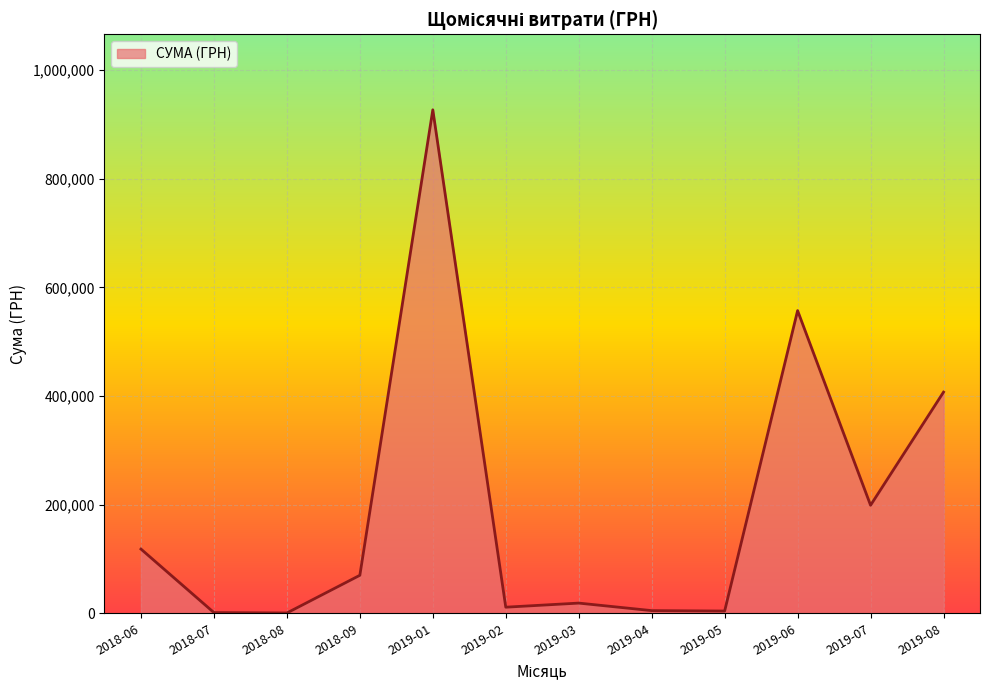

The value at 2018-06 is 42051.6. True or false?

False